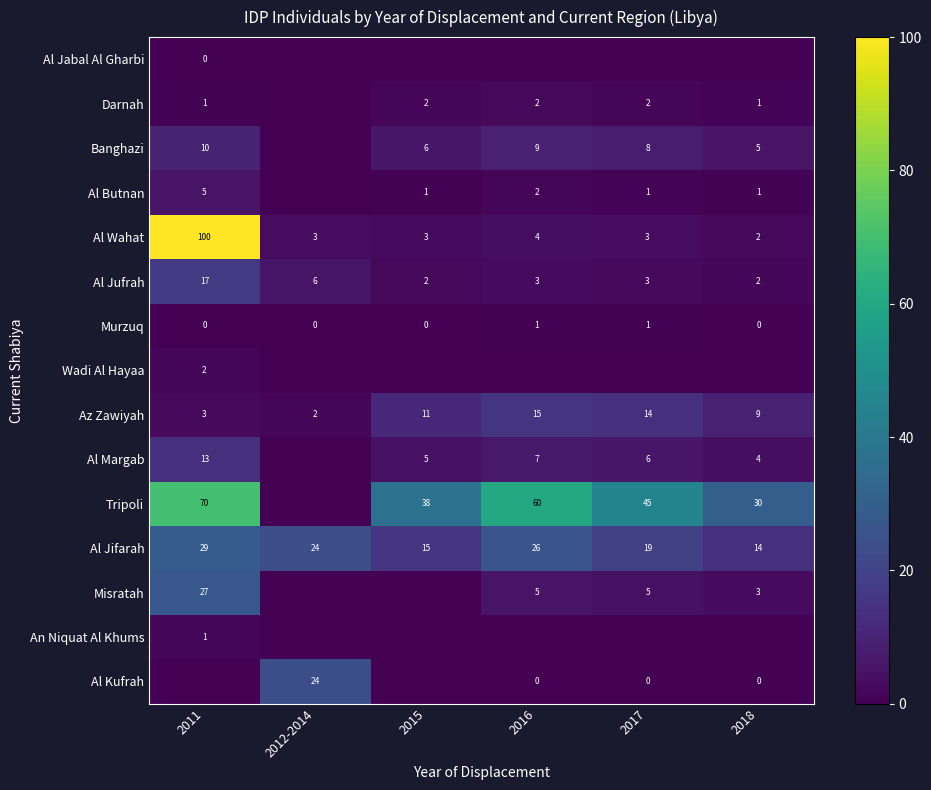

Which label corresponds to the smallest value in the chart?

2012-2014